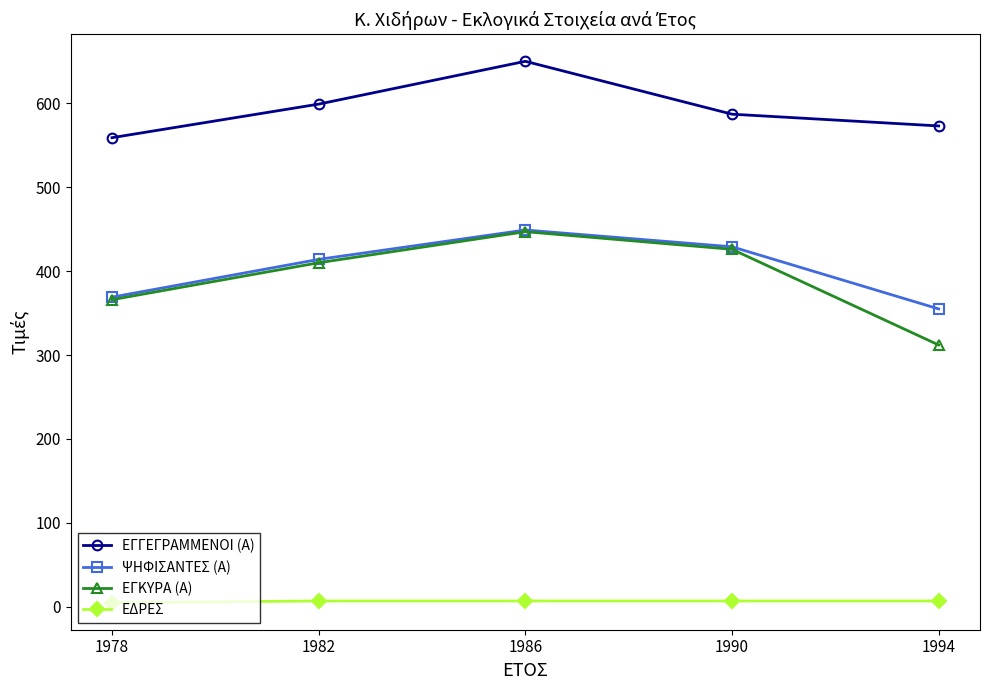

Count the ΕΔΡΕΣ values in the range 7 to 8.

4